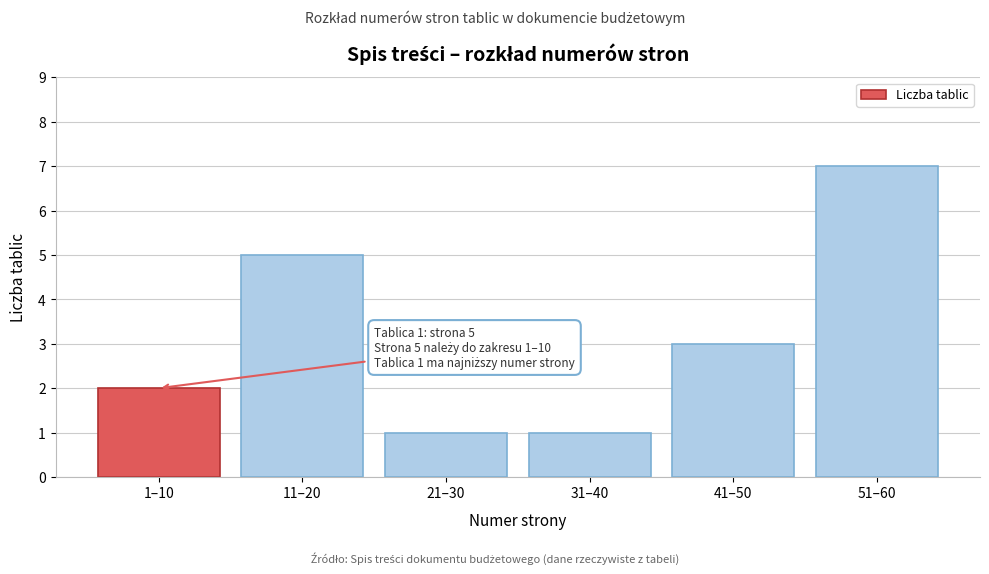

Reading left to right, transcribe all the data shown in this chart.

1–10=2	11–20=5	21–30=1	31–40=1	41–50=3	51–60=7